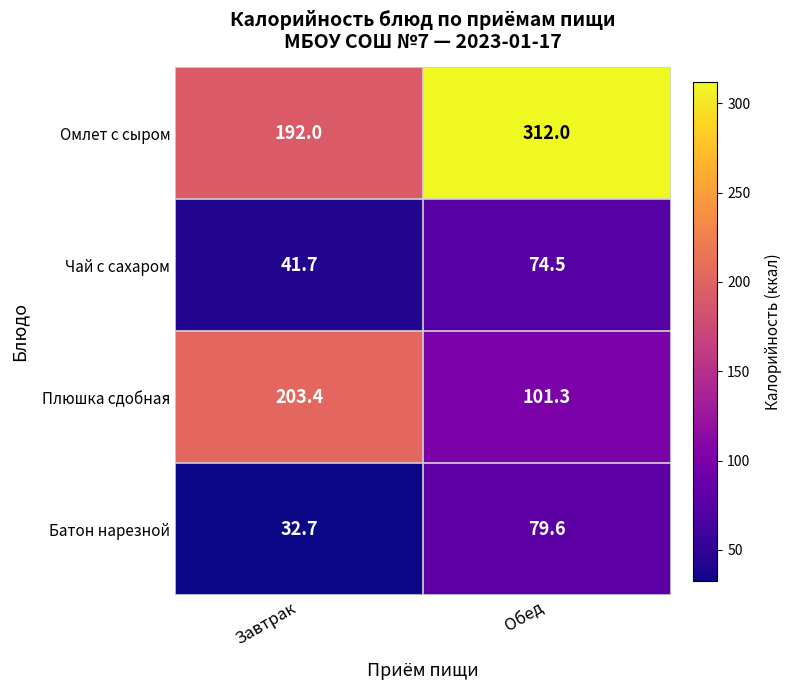

At Завтрак, list the series in order from smallest to largest.

Батон нарезной, Чай с сахаром, Омлет с сыром, Плюшка сдобная